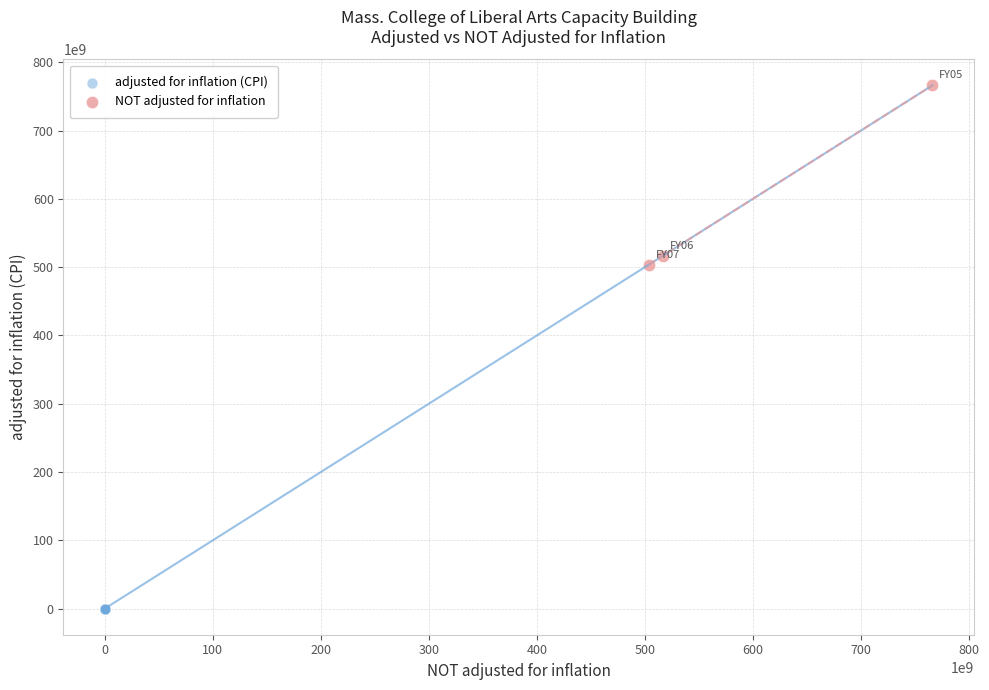

Which series contains the highest Y value?

NOT adjusted for inflation